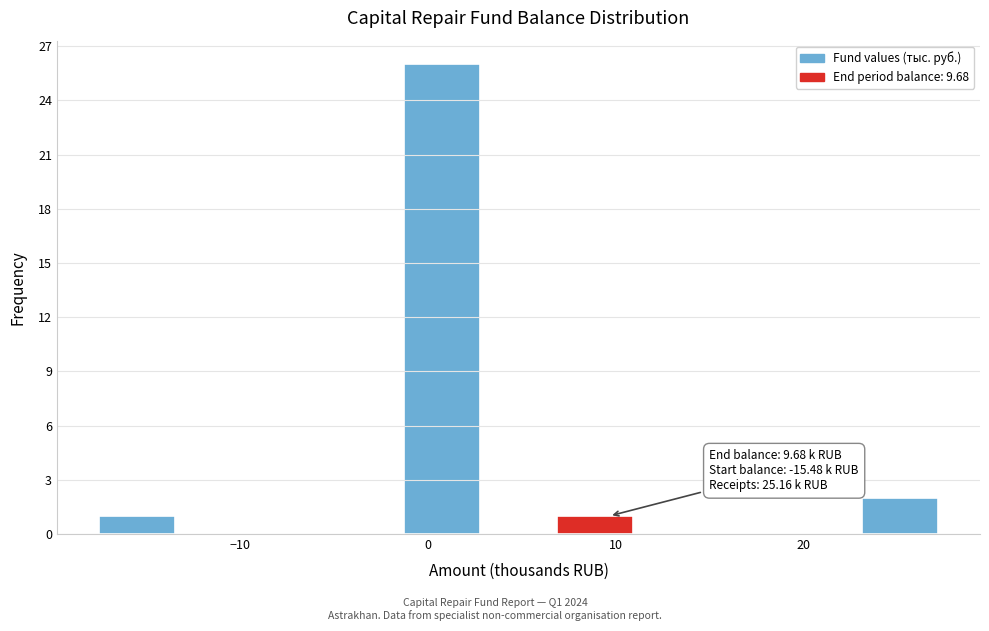

Over which range of the x-axis is the bar tallest?

-1 to 3